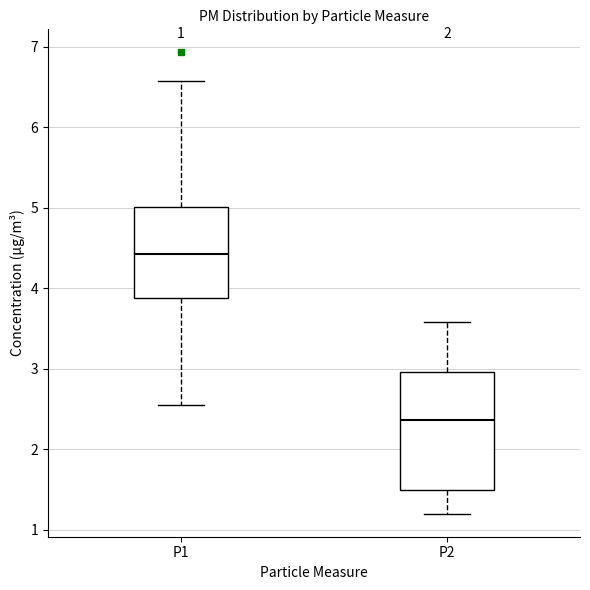

Which box is the tallest, from its lower edge to its upper edge?

P2